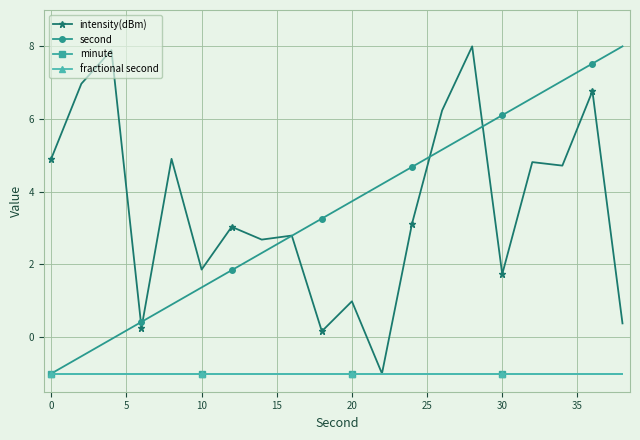

Is this an area chart (filled region under the line)?

No